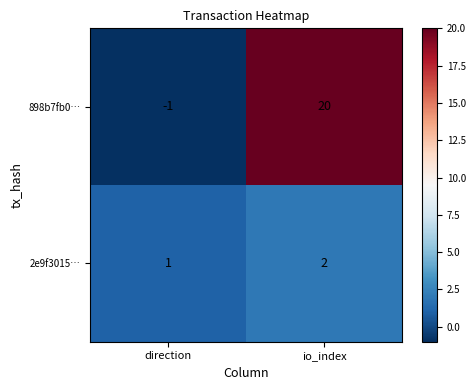

Between direction and io_index, which series saw the biggest shift?

898b7fb0…